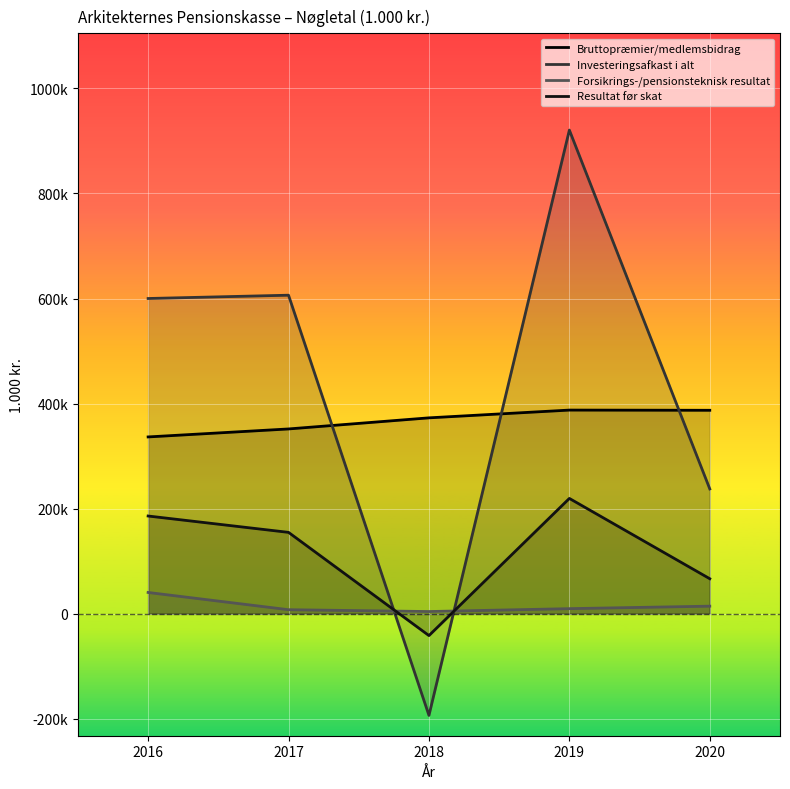

What is the highest value of the Resultat før skat series?

219631